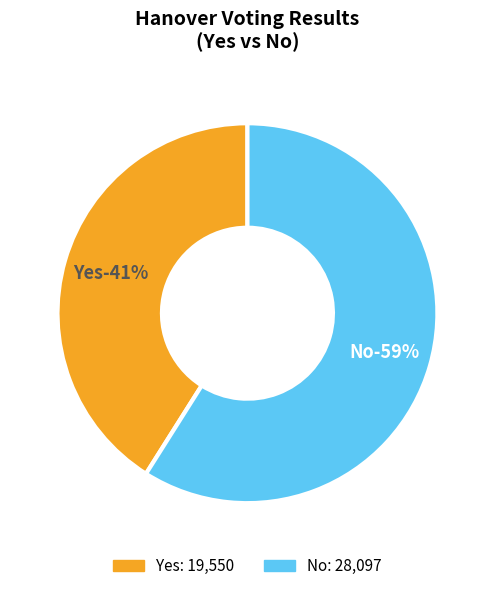

True or false: Blanks accounts for 1% of the total.

False